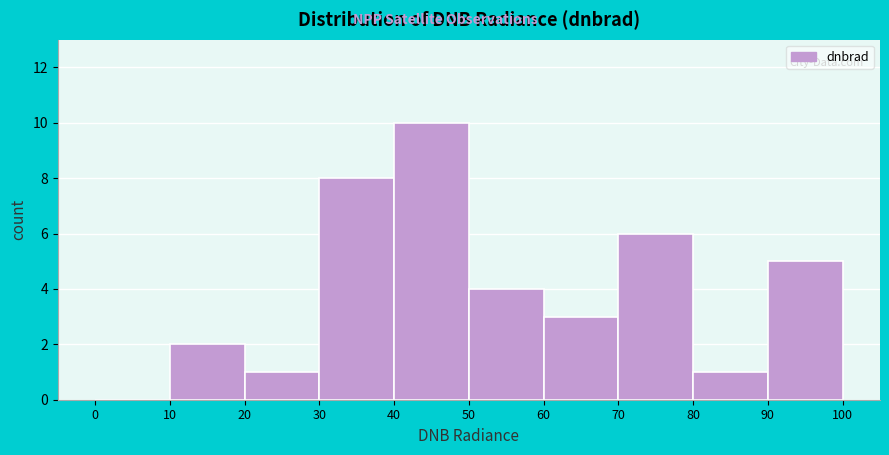

Reading left to right, list every bar in this chart as the range it spans on the x-axis followed by its height. The values are not printed on the chart, so give them approximately, as read against the axis.

0 to 10: 0
10 to 20: 2
20 to 30: 1
30 to 40: 8
40 to 50: 10
50 to 60: 4
60 to 70: 3
70 to 80: 6
80 to 90: 1
90 to 100: 5